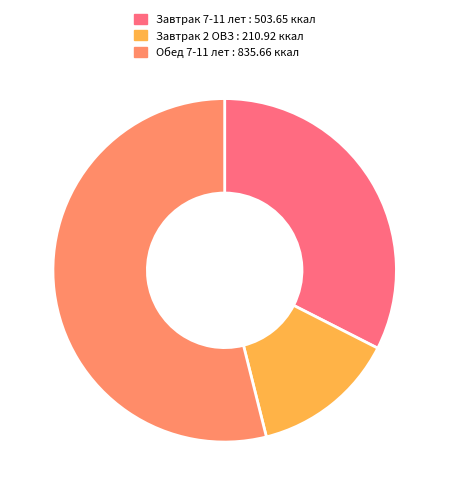

Combined, do Завтрак 2 ОВЗ : 210.92 ккал and Завтрак 7-11 лет : 503.65 ккал account for over 50%?

No